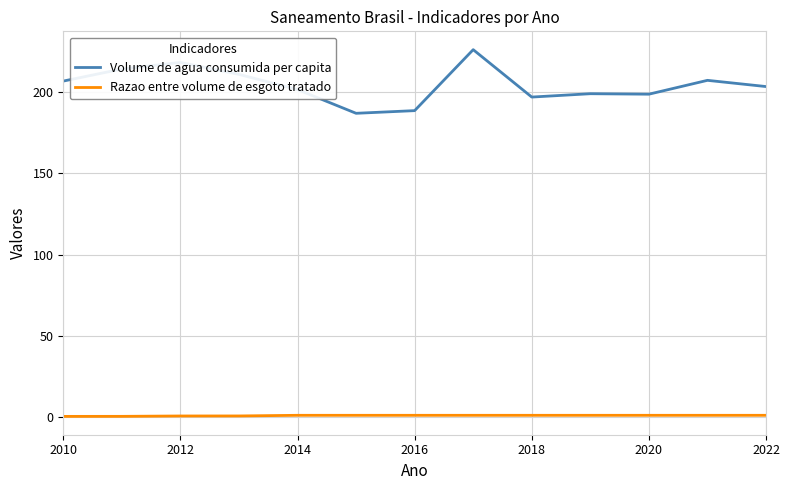

Rank the series by their average value, from highest to lowest.

Volume de agua consumida per capita, Razao entre volume de esgoto tratado